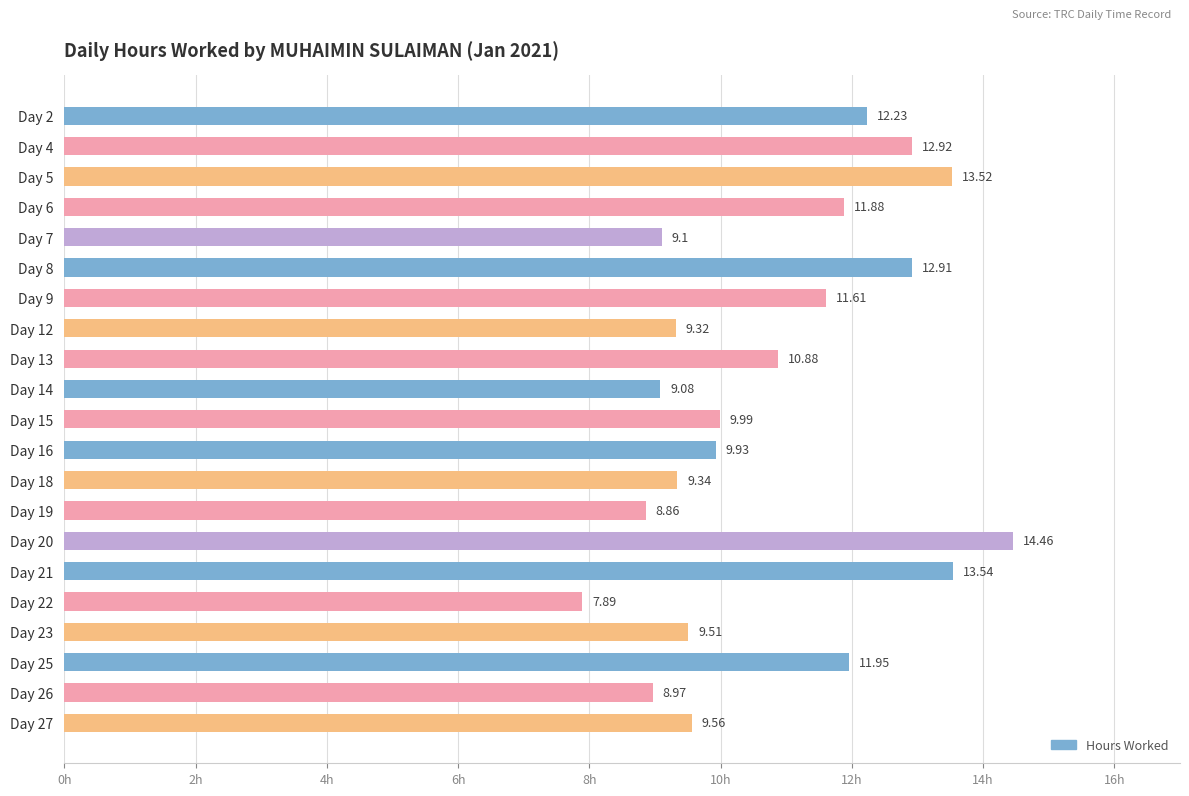

Approximately how many times larger is the value at Day 15 compared to Day 8?

0.8